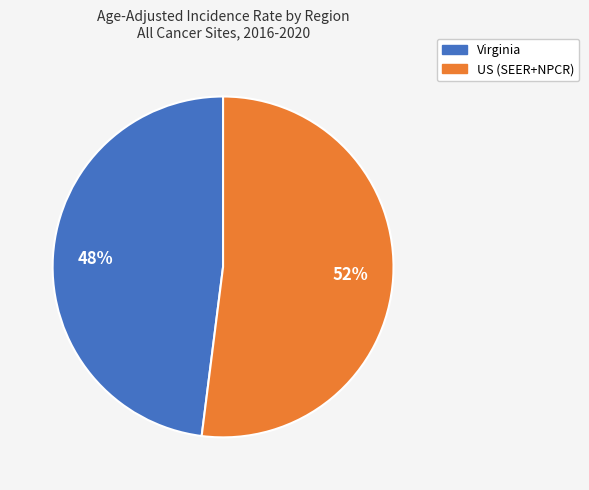

Do Virginia and US (SEER+NPCR) together represent more than half of the pie?

Yes